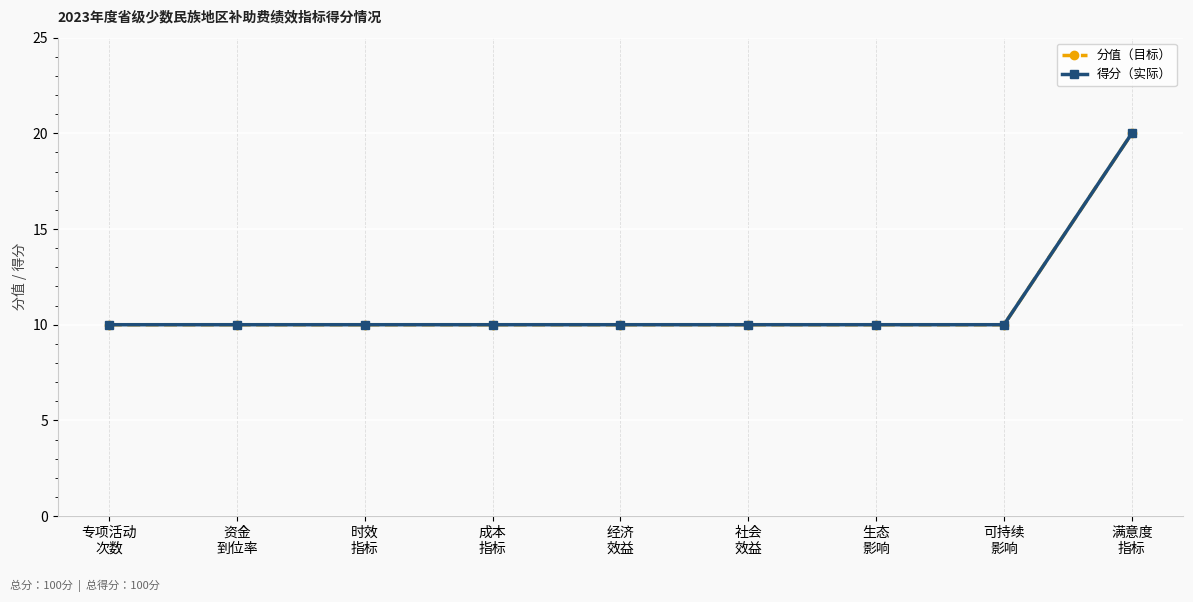

Does the chart have visible grid lines?

Yes